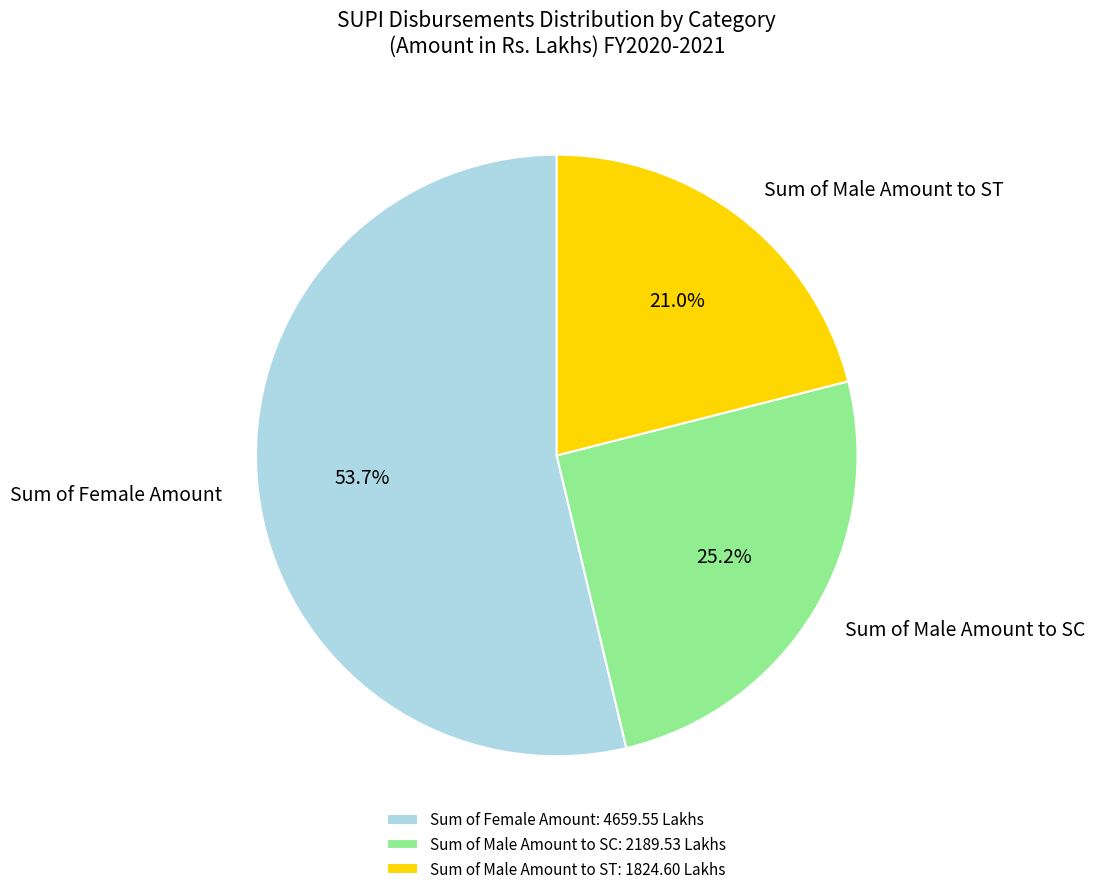

True or false: Sum of Female Amount accounts for 54% of the total.

True